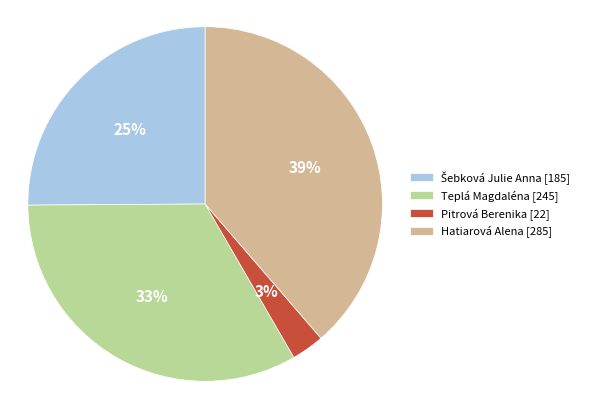

Combined, do Teplá Magdaléna [245] and Hatiarová Alena [285] account for over 50%?

Yes